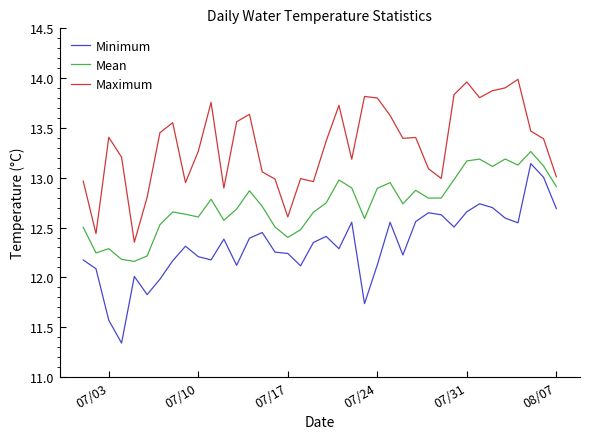

What is the maximum value for Mean?

13.3